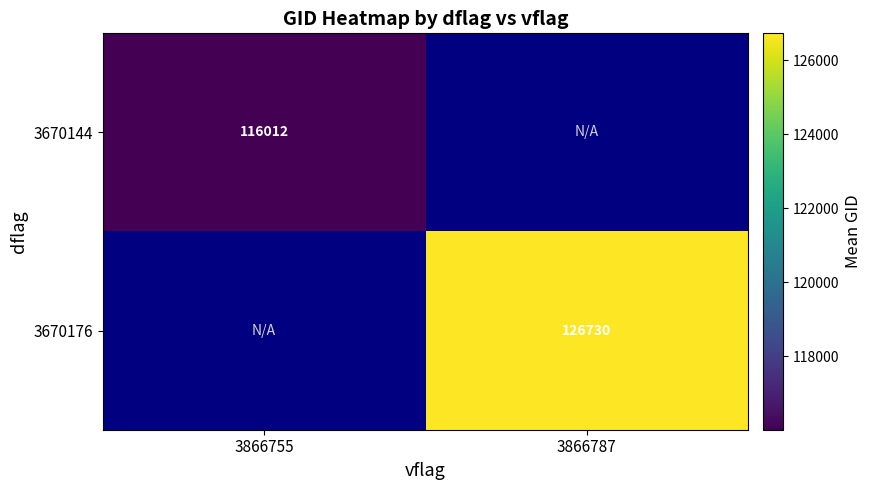

Is the value of 3670176 at 3866787 greater than the value of 3670144 at 3866755?

Yes